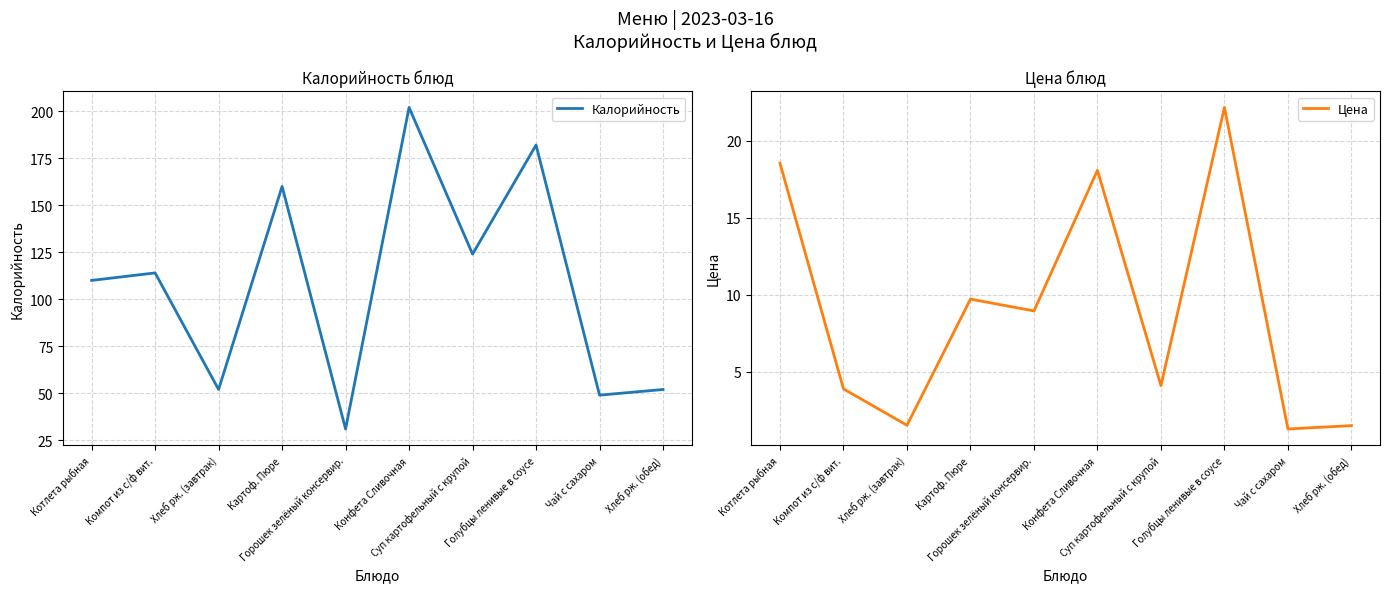

How many data points in Калорийность are above 114?

4